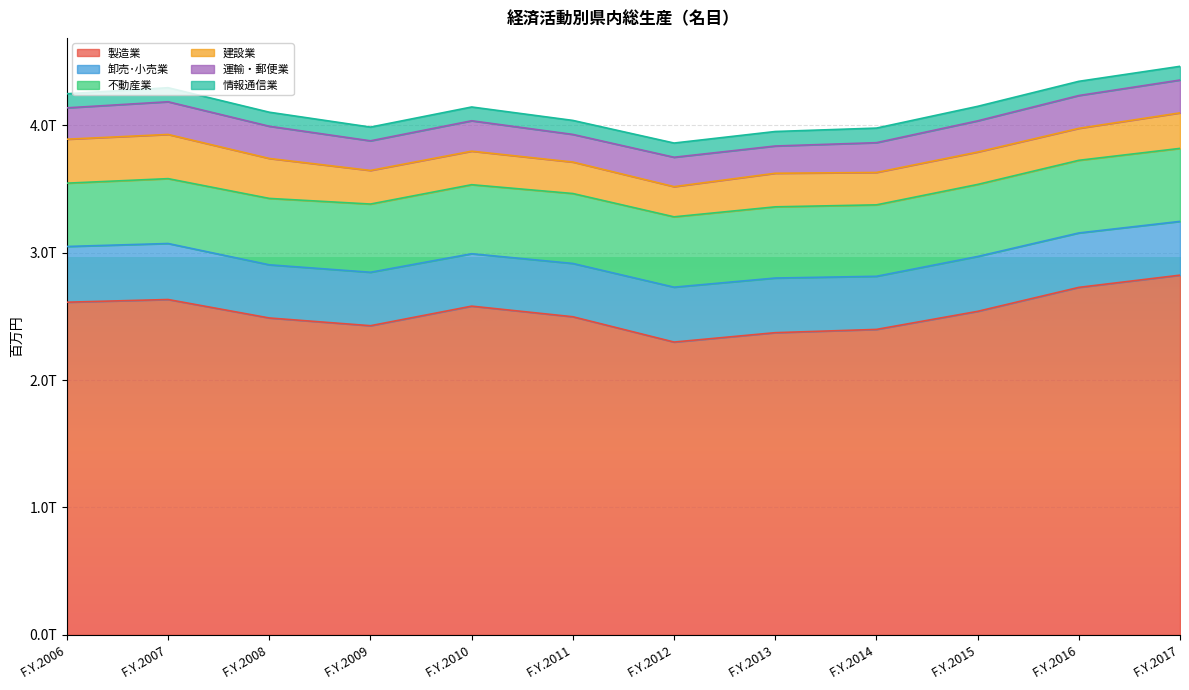

Is it true that 情報通信業 equals 52814 at F.Y.2012?

False